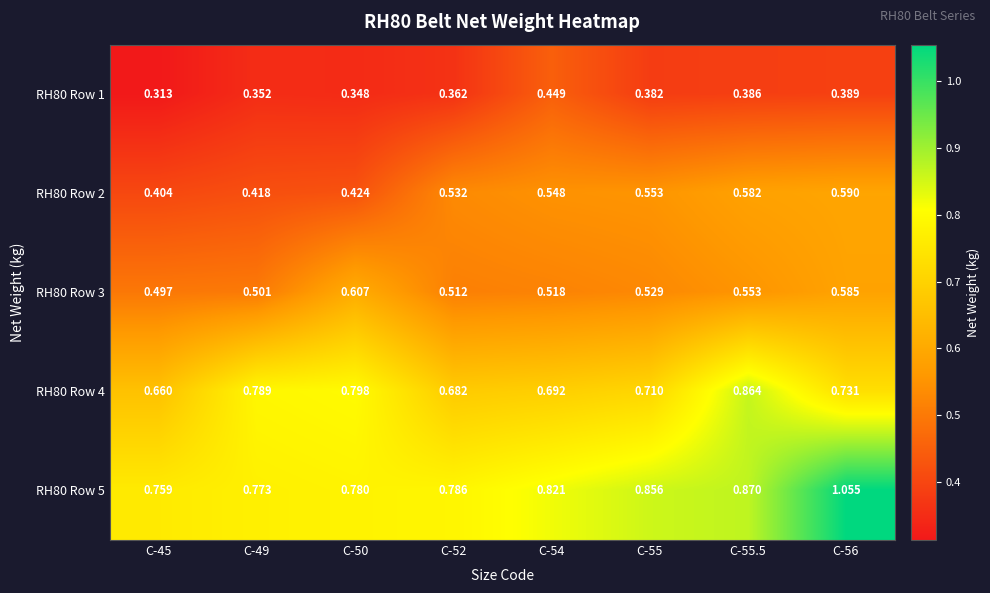

Is the value of RH80 Row 2 at C-55 greater than the value of RH80 Row 4 at C-50?

No